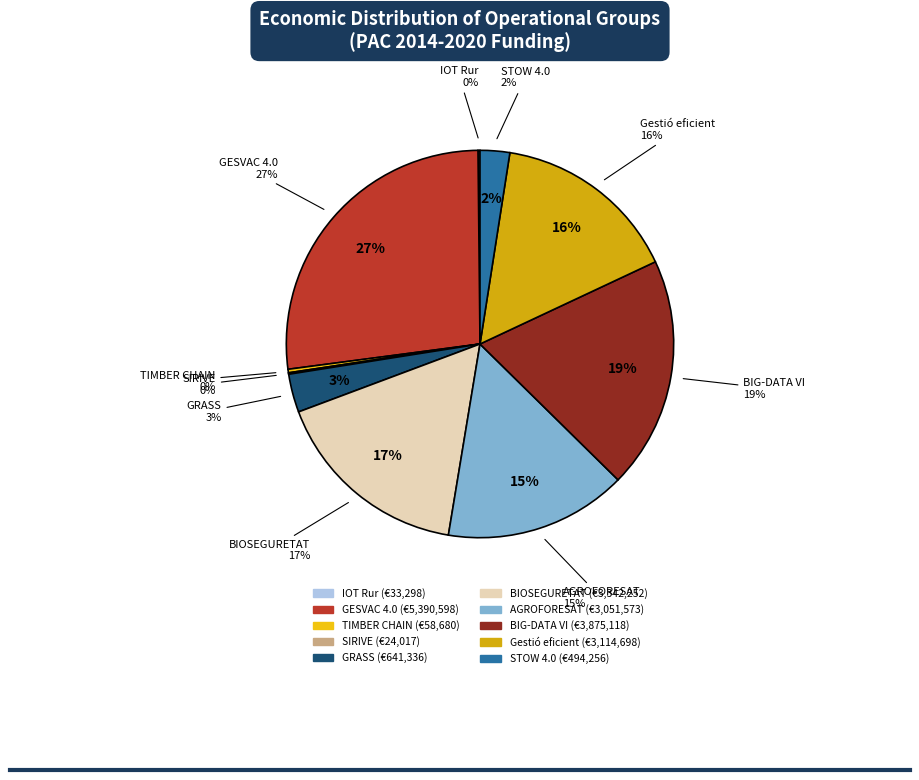

Does Gestió eficient account for over 50% of the chart?

No